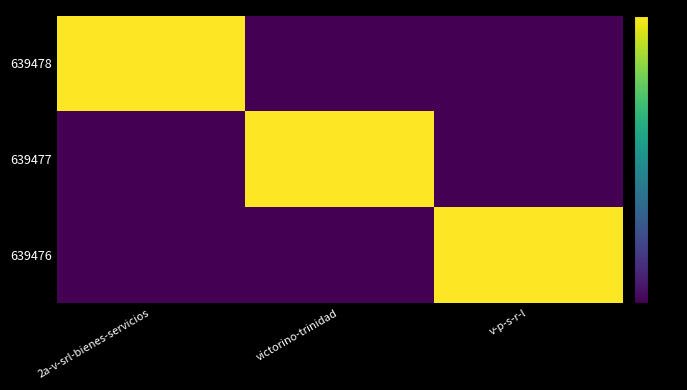

What is the maximum value shown in the chart?

1